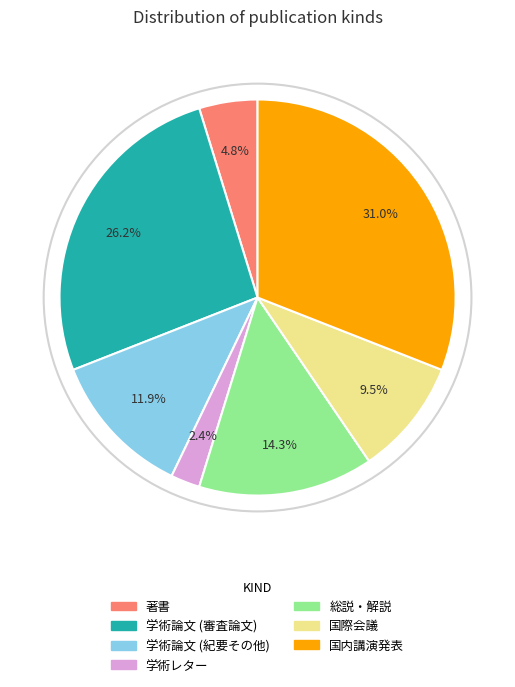

Is 著書 the majority of the pie?

No